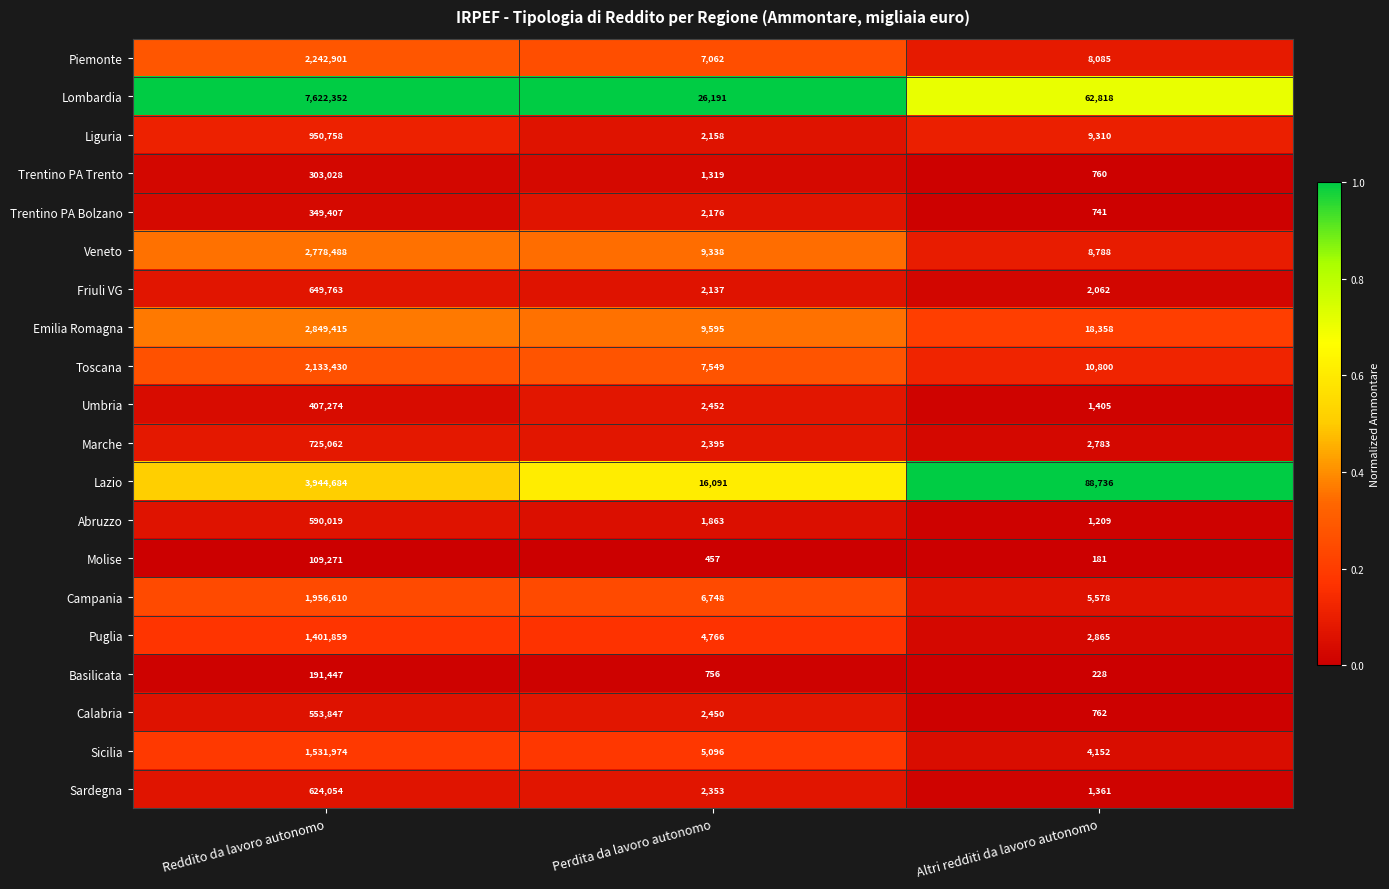

What is the difference between the highest and lowest values at Altri redditi da lavoro autonomo?

88555